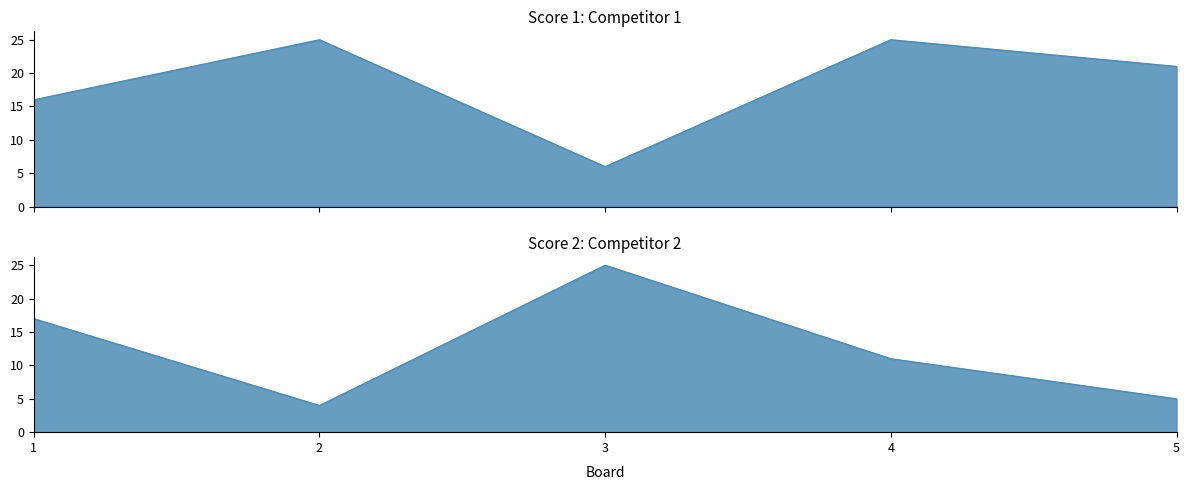

What is the sum of the Score 1 values at 4 and 5?

46